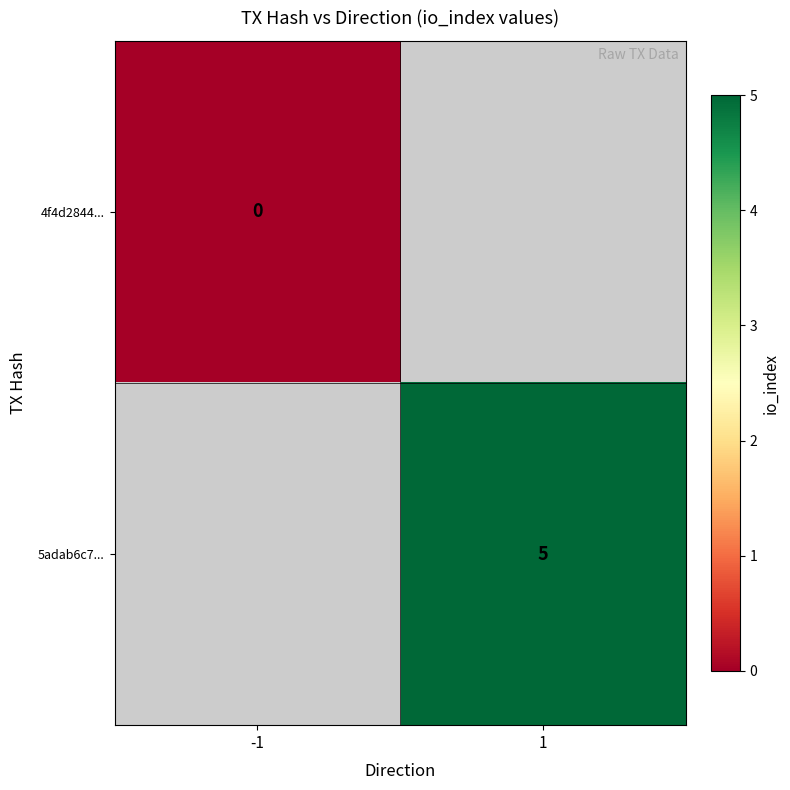

True or false: 5adab6c7... has a value of 5 at 1.

True